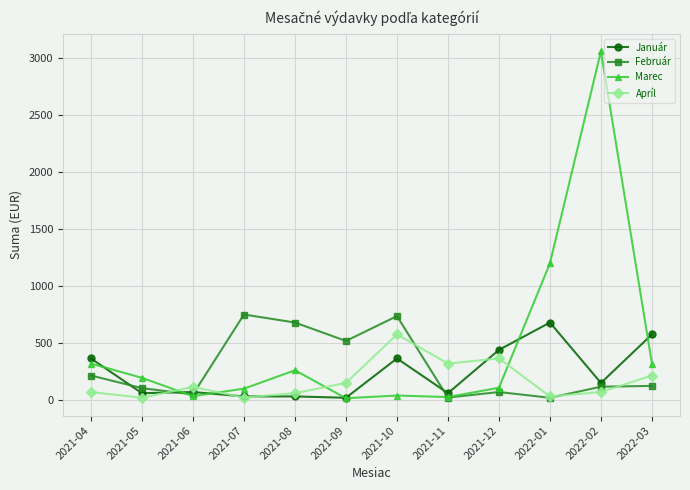

At which label does Apríl reach its peak?

2021-10